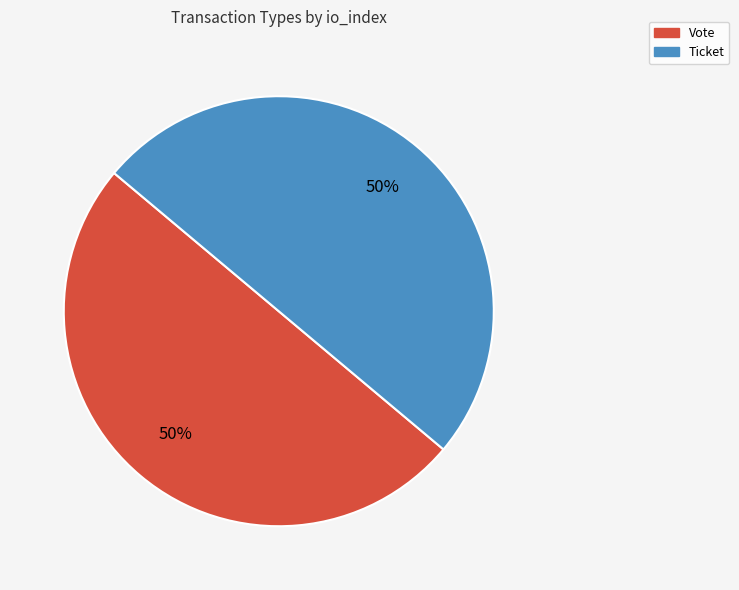

Is it true that Vote is 50% of the pie?

True